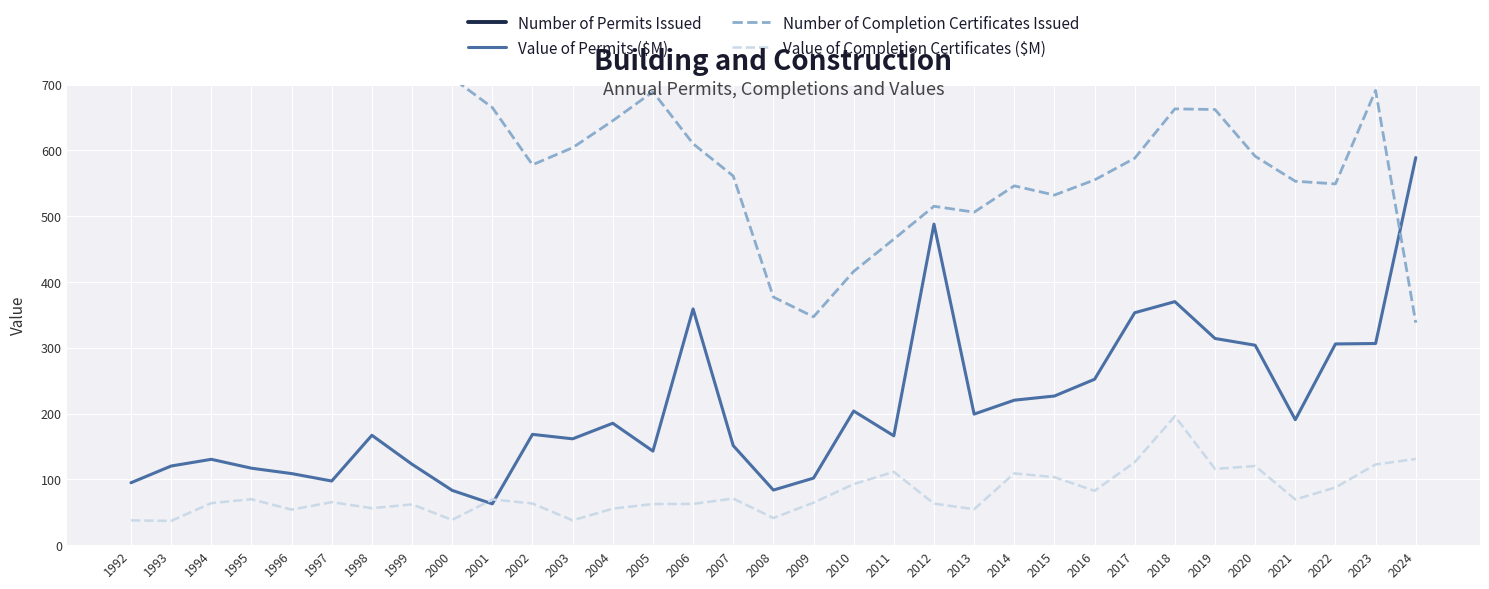

How many times do Value of Completion Certificates ($M) and Value of Permits ($M) cross each other?

2